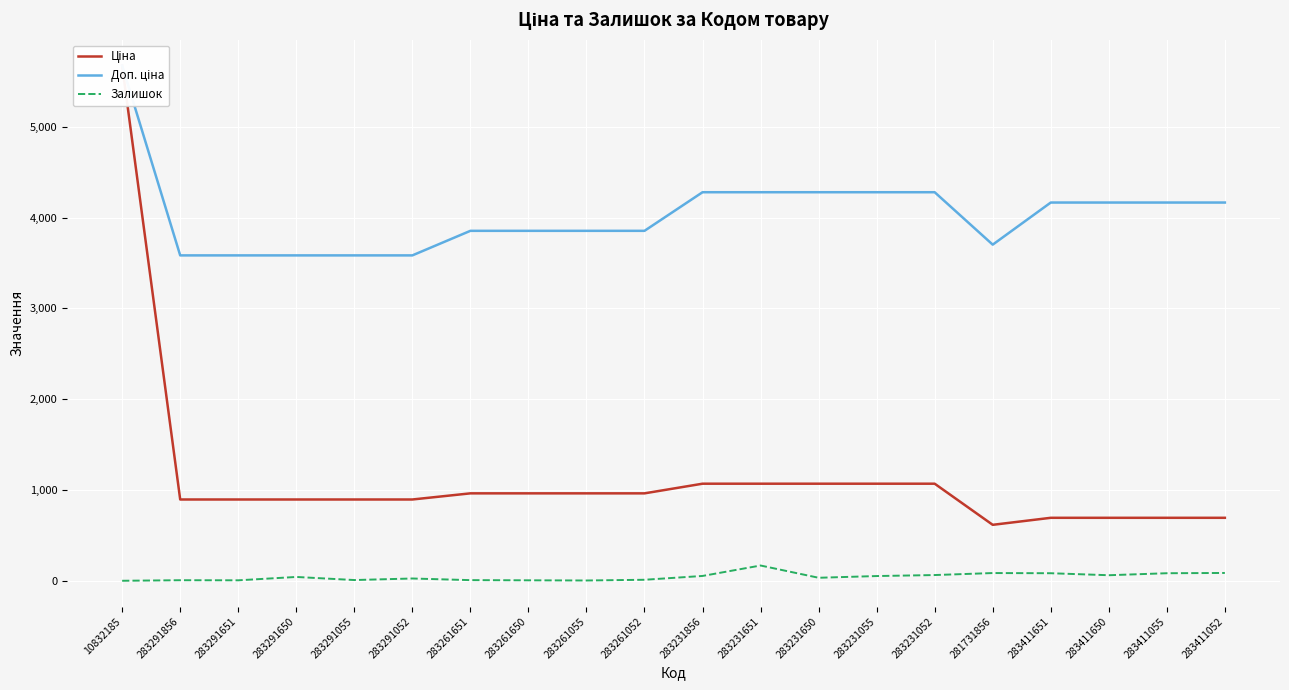

The Залишок series shows 7.0 at 283291856. True or false?

True